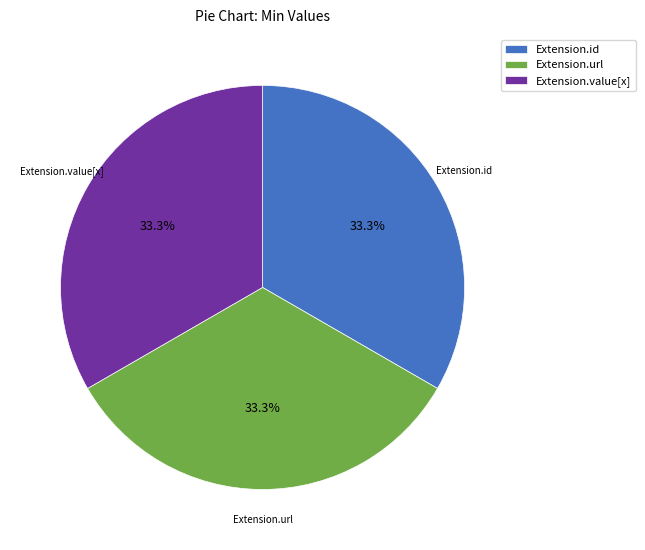

Is Extension.value[x] the majority of the pie?

No